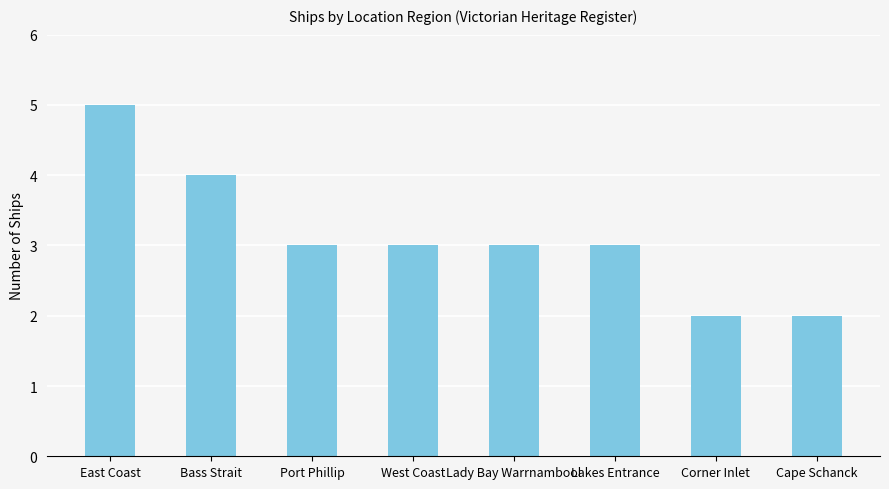

Read the value at Port Phillip.

3